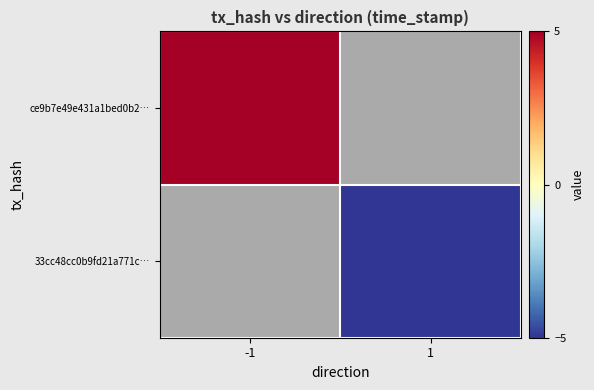

How many values in 33cc48cc0b9fd21a771c… are below zero?

1